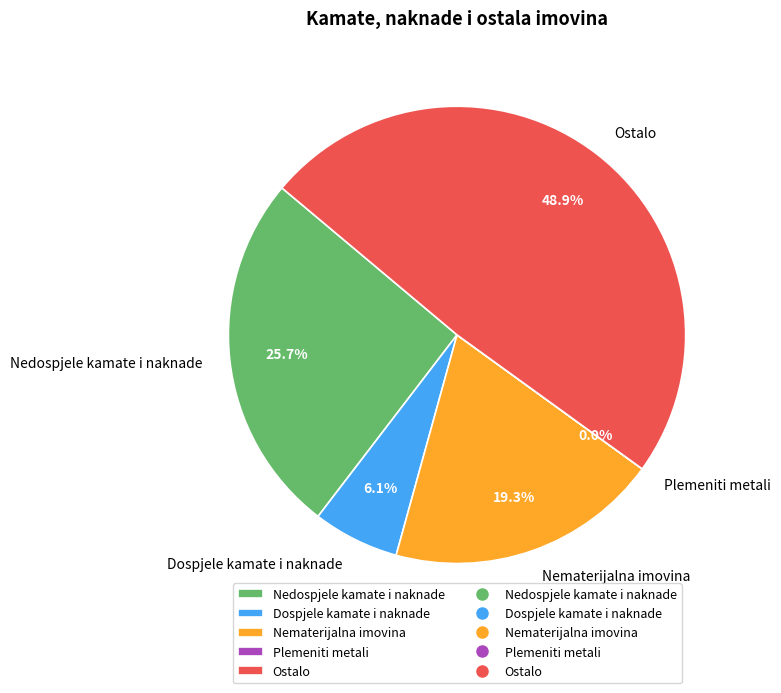

What is the largest slice in the pie chart?

Ostalo